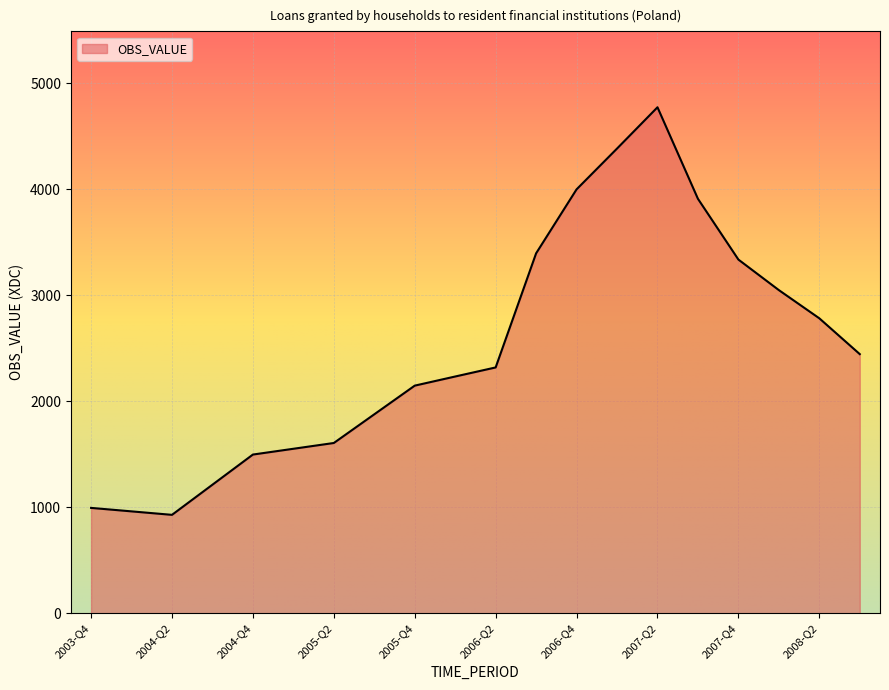

What is the minimum value shown in the chart?

928.5